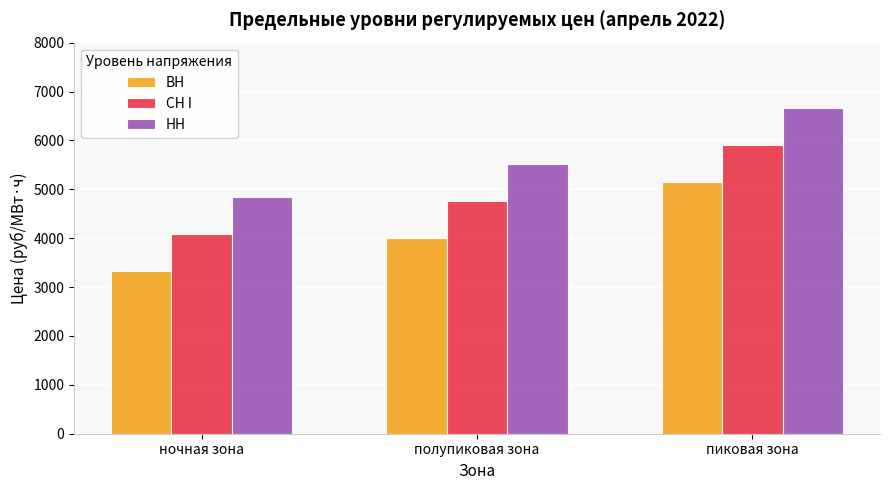

What position from the left is полупиковая зона?

2